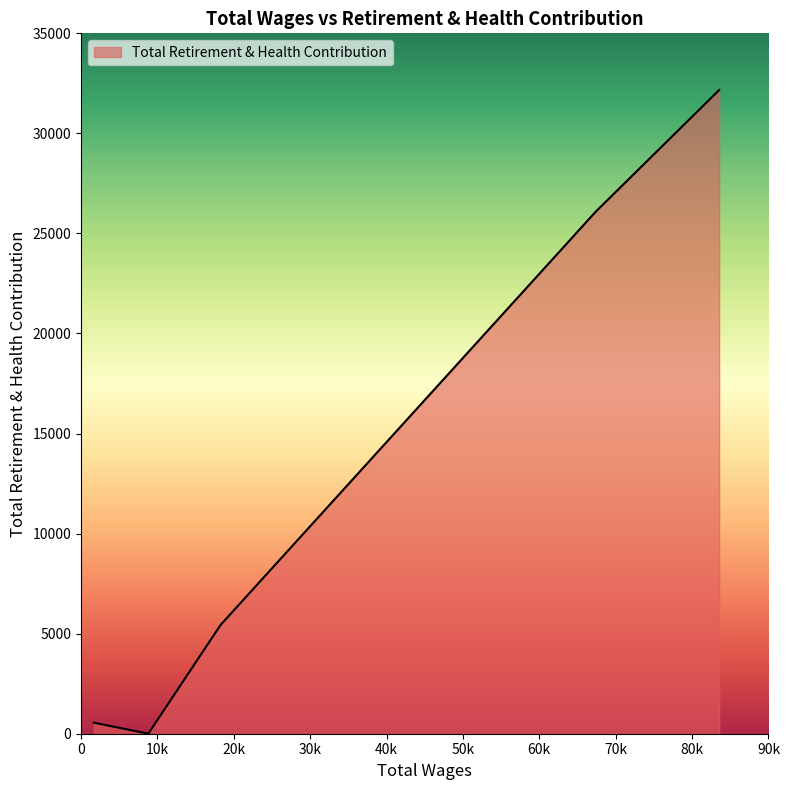

What is the greatest value displayed?

32167